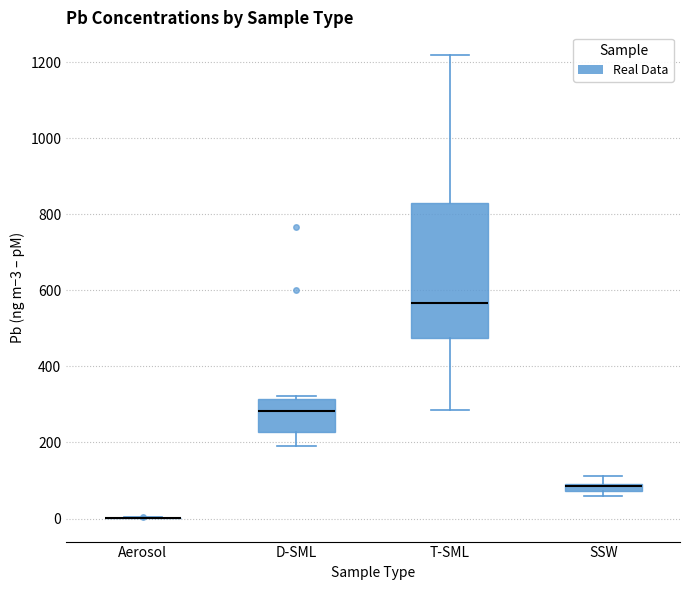

Comparing the boxes themselves (not the whiskers), which one is the tallest?

T-SML